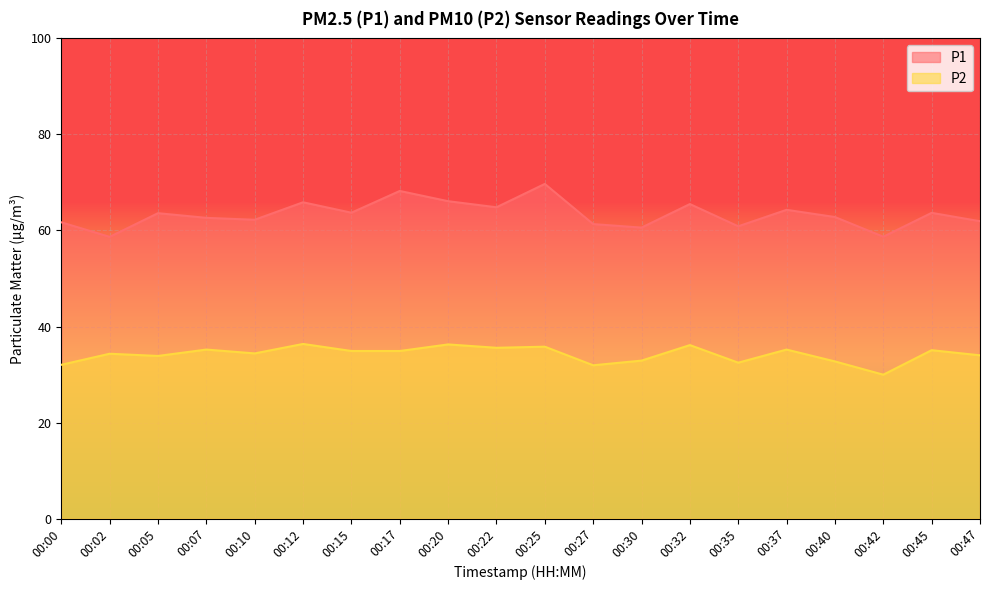

Reading left to right, extract all data points from this chart.

P1: 00:00=61.7	00:02=58.7	00:05=63.6	00:07=62.6	00:10=62.2	00:12=65.9	00:15=63.7	00:17=68.2	00:20=66.1	00:22=64.8	00:25=69.7	00:27=61.3	00:30=60.6	00:32=65.5	00:35=60.9	00:37=64.3	00:40=62.8	00:42=58.7	00:45=63.7	00:47=61.9
P2: 00:00=32.0	00:02=34.3	00:05=33.9	00:07=35.2	00:10=34.4	00:12=36.4	00:15=34.9	00:17=34.9	00:20=36.3	00:22=35.6	00:25=35.8	00:27=31.9	00:30=32.9	00:32=36.1	00:35=32.5	00:37=35.2	00:40=32.7	00:42=30.0	00:45=35.1	00:47=34.0